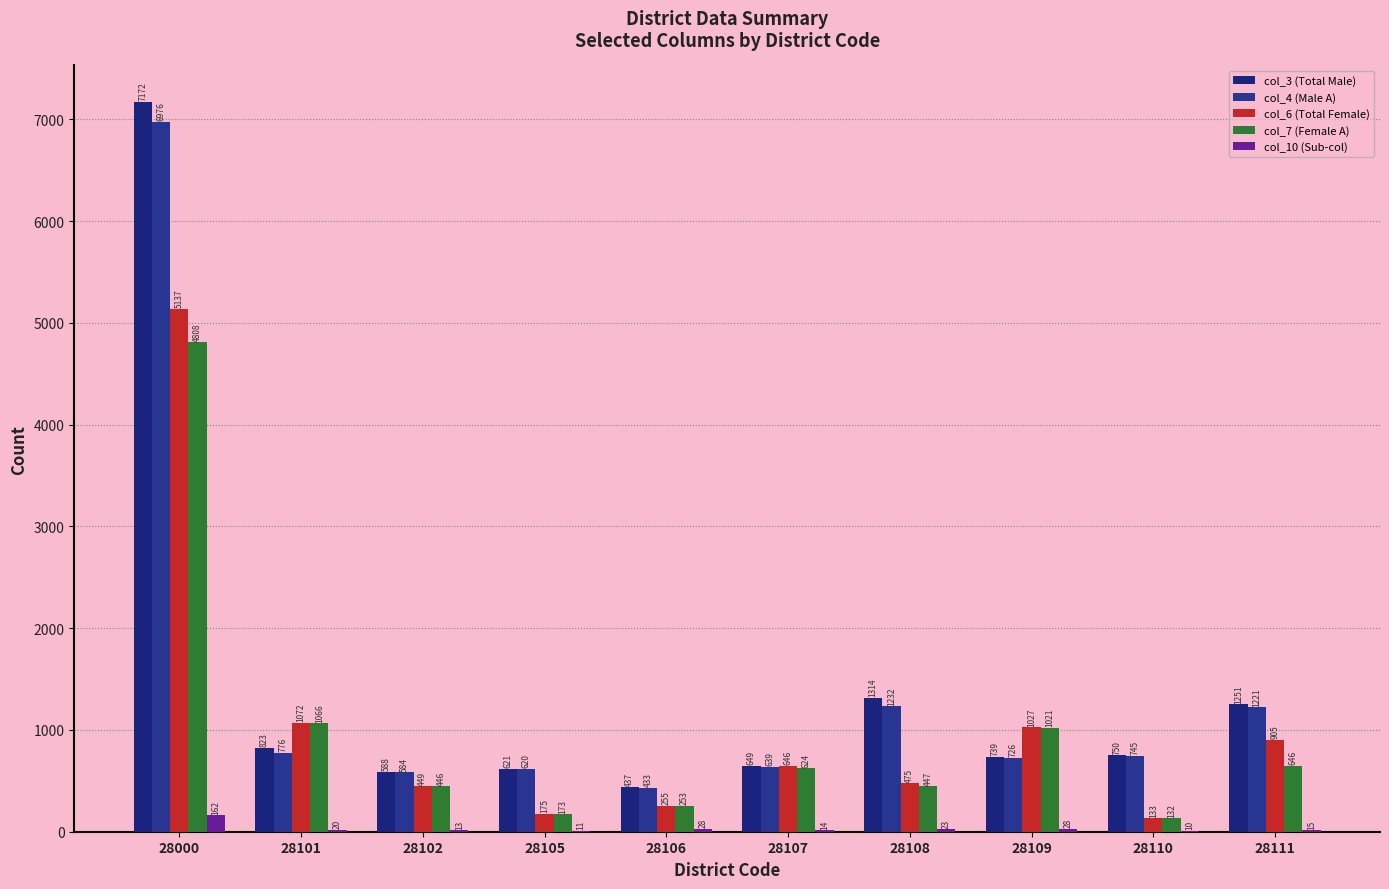

Where does the col_4 (Male A) series first go above 745?

28000